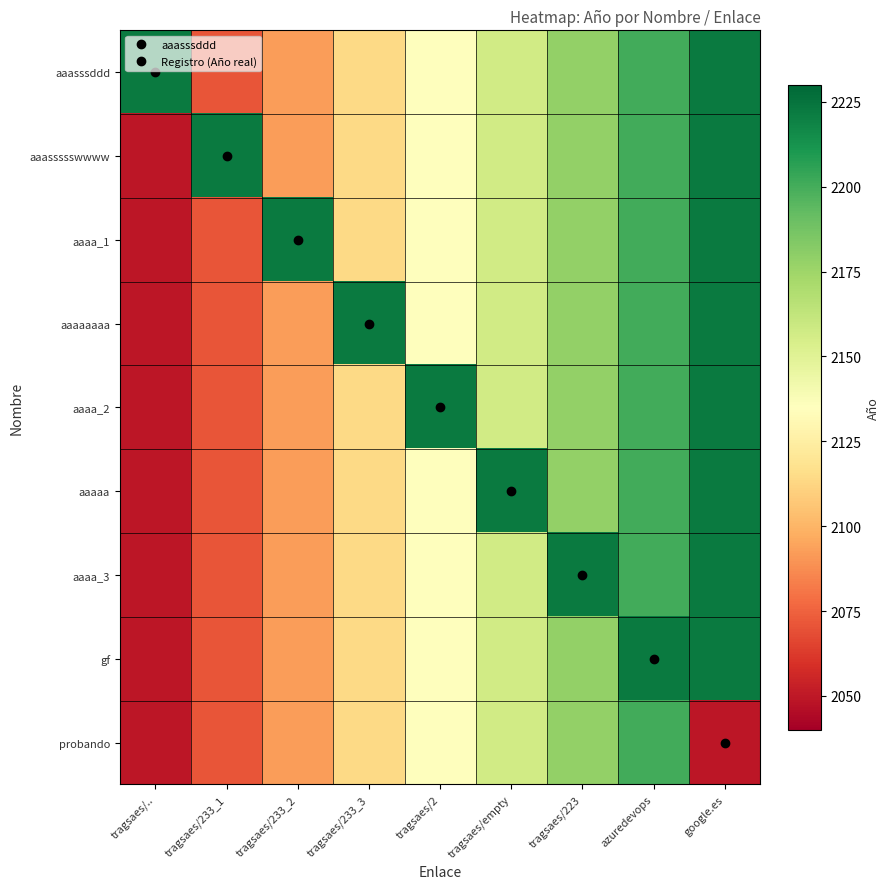

Count the number of categories in the chart.

9